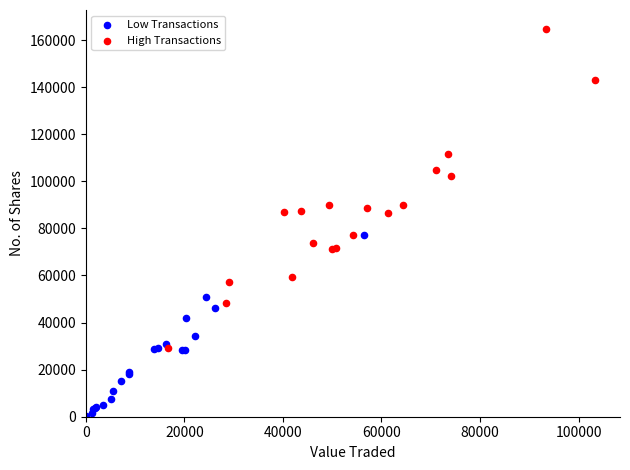

Which series has the largest Y range (max minus min)?

High Transactions